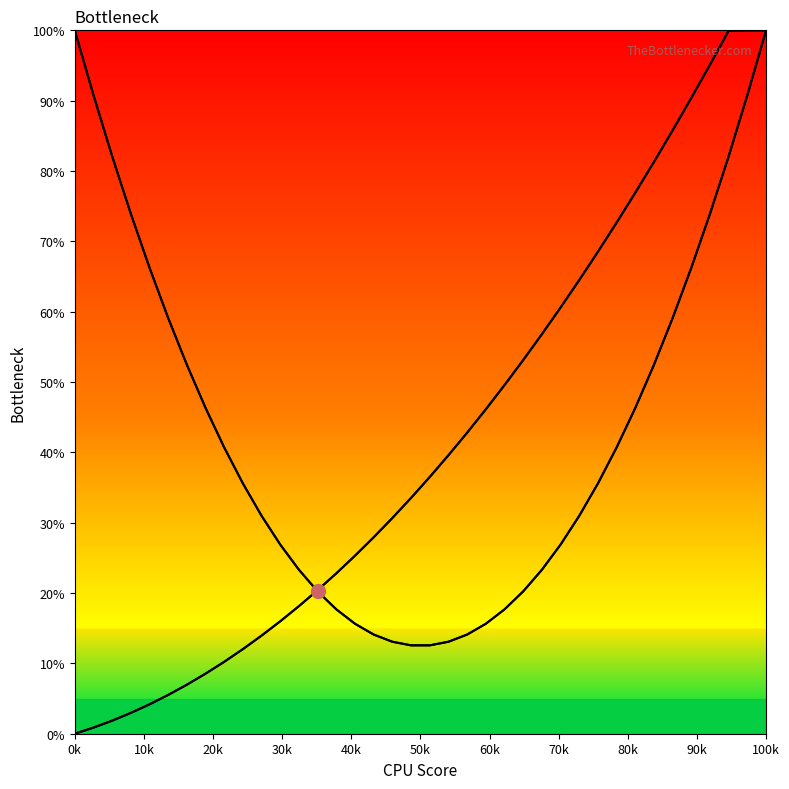

How many values in the 准考证号尾号 series are below 36?

19